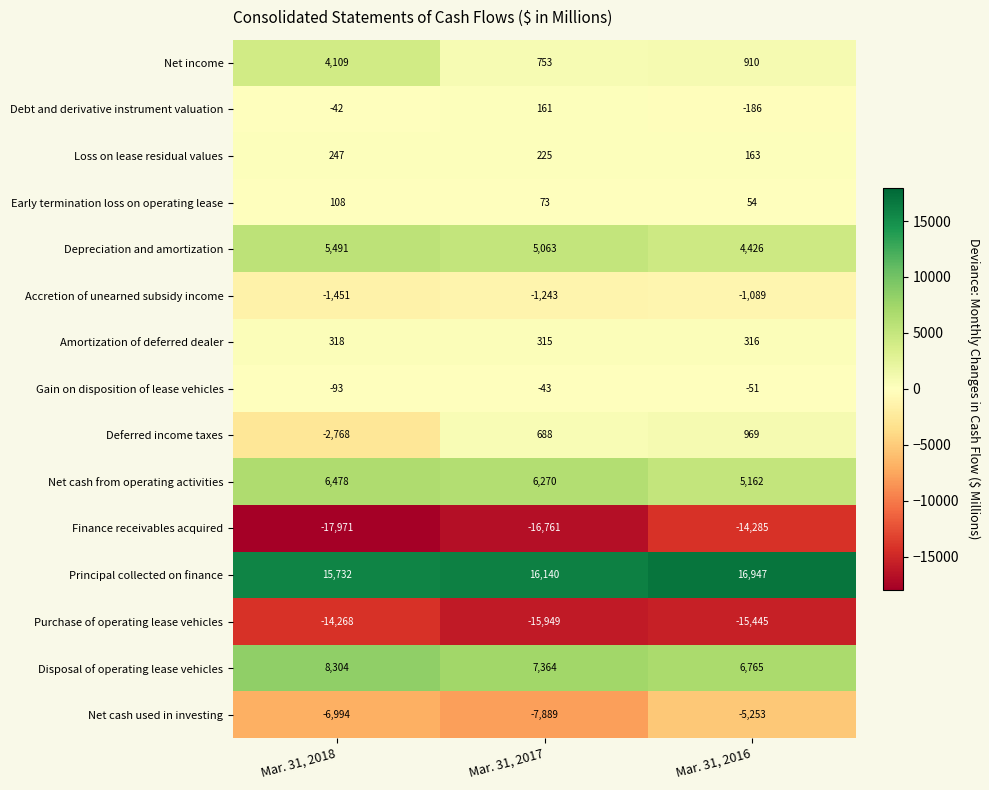

How many data points does each series have?

3